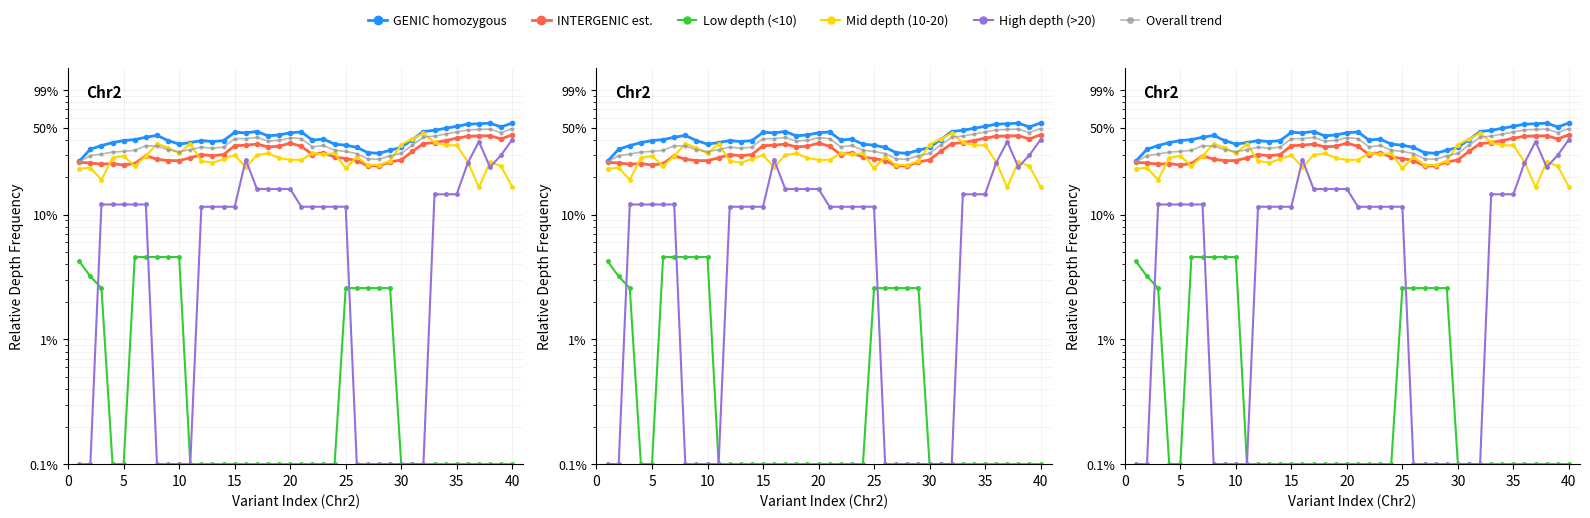

Is it true that High depth (>20) equals 0.1 at 13?

False